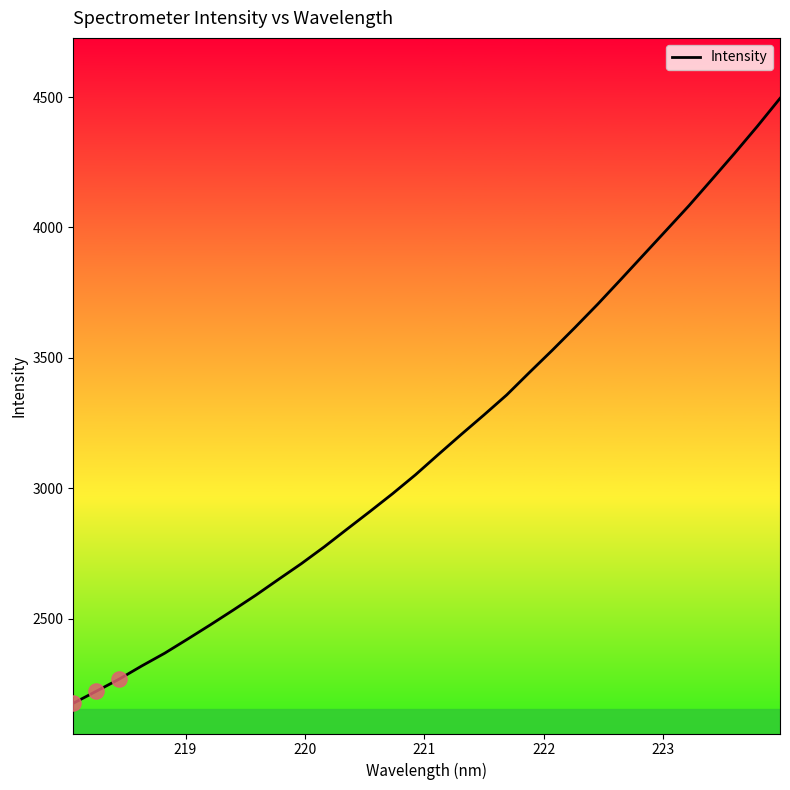

What is the difference between the maximum and minimum values?

2319.0